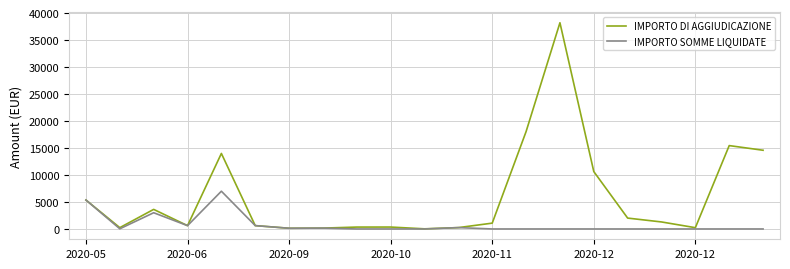

Rank the series by their maximum value, from highest to lowest.

IMPORTO DI AGGIUDICAZIONE, IMPORTO SOMME LIQUIDATE